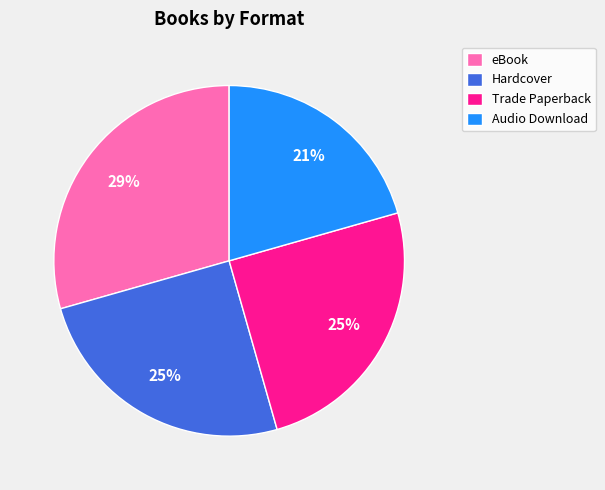

To the nearest percent, what is the combined percentage of Trade Paperback and Audio Download?

46%